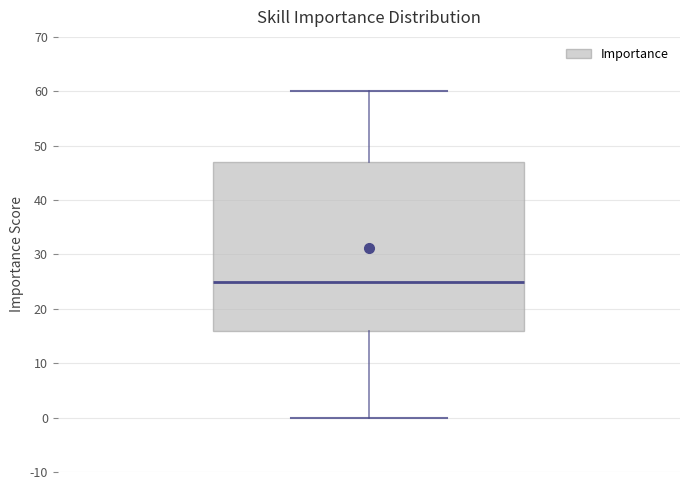

Transcribe this box plot: give where the median line is, the range the box spans, and where the two whiskers end, as read against the y-axis. The values are not printed on the chart, so give them approximately, as read against the axis.

median 25, box 16 to 47, whiskers 0 to 60